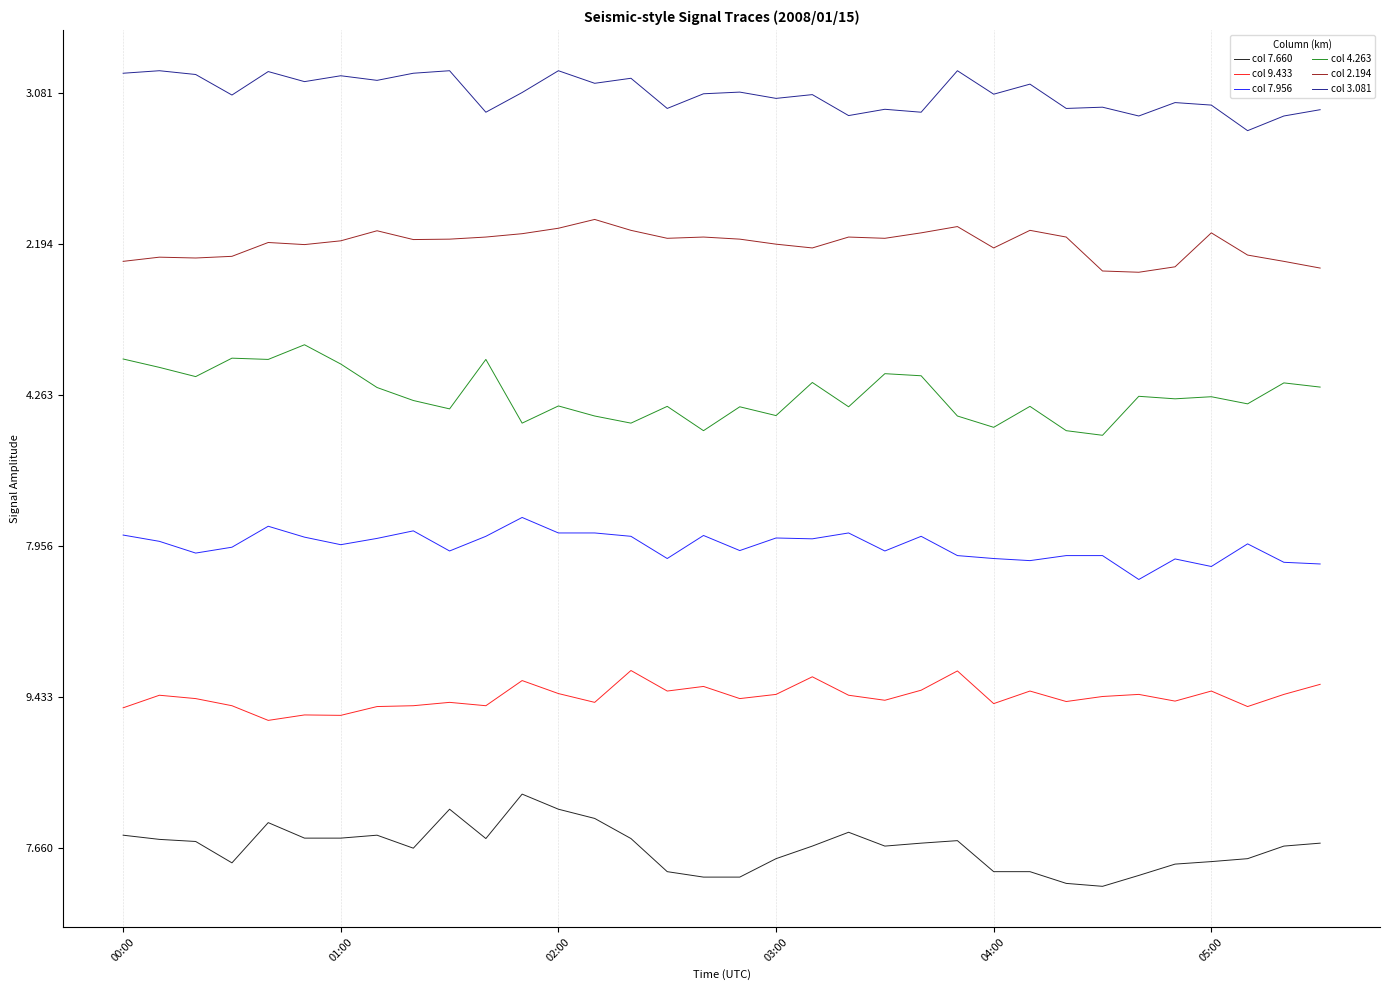

Reading left to right, transcribe all the data shown in this chart.

col 7.660: 3.0	2.0	1.5	-3.6	6.0	2.3	2.3	3.0	-0.1	9.2	2.2	12.8	9.2	7.0	2.2	-5.7	-7.0	-7.0	-2.6	0.4	3.7	0.4	1.1	1.7	-5.7	-5.7	-8.5	-9.2	-6.6	-3.9	-3.3	-2.6	0.4	1.1
col 9.433: 33.4	36.4	35.6	33.9	30.4	31.7	31.6	33.7	33.9	34.7	33.9	39.9	36.8	34.7	42.3	37.4	38.5	35.6	36.6	40.8	36.4	35.2	37.6	42.2	34.4	37.4	34.9	36.1	36.6	35.0	37.4	33.7	36.6	39.0
col 7.956: 74.6	73.1	70.3	71.7	76.7	74.1	72.3	73.8	75.6	70.8	74.3	78.8	75.1	75.1	74.3	69.0	74.5	70.9	73.9	73.7	75.1	70.8	74.3	69.7	69.0	68.5	69.7	69.7	64.0	68.9	67.1	72.5	68.1	67.7
col 4.263: 116.6	114.6	112.4	116.8	116.5	120.0	115.4	109.8	106.7	104.7	116.5	101.3	105.4	103.0	101.3	105.3	99.5	105.2	103.1	111.0	105.2	113.1	112.6	103.0	100.3	105.3	99.5	98.4	107.7	107.1	107.6	105.9	110.9	109.9
col 2.194: 139.9	140.9	140.7	141.1	144.4	143.9	144.8	147.2	145.1	145.2	145.7	146.5	147.8	149.9	147.3	145.4	145.7	145.2	144.0	143.1	145.7	145.4	146.7	148.2	143.1	147.3	145.7	137.6	137.3	138.6	146.7	141.4	139.9	138.3
col 3.081: 184.8	185.4	184.5	179.6	185.2	182.8	184.2	183.1	184.8	185.4	175.5	180.2	185.4	182.4	183.6	176.4	179.9	180.3	178.8	179.7	174.7	176.2	175.5	185.4	179.8	182.2	176.4	176.7	174.6	177.8	177.2	171.1	174.6	176.1